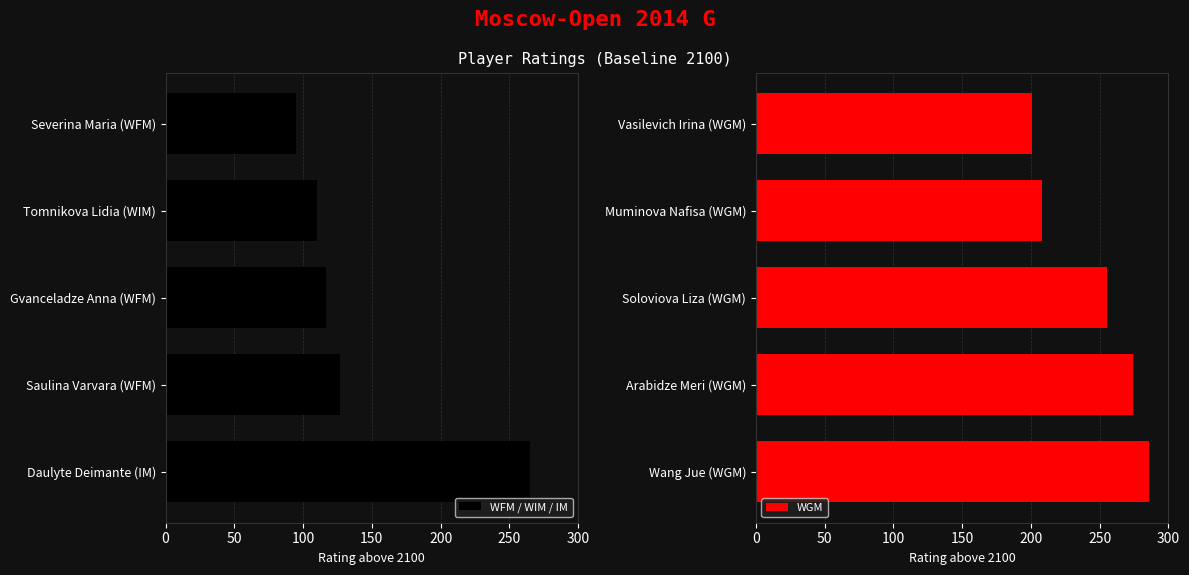

Rank the categories by WFM / WIM / IM value from lowest to highest.

Severina Maria (WFM), Tomnikova Lidia (WIM), Gvanceladze Anna (WFM), Saulina Varvara (WFM), Daulyte Deimante (IM)